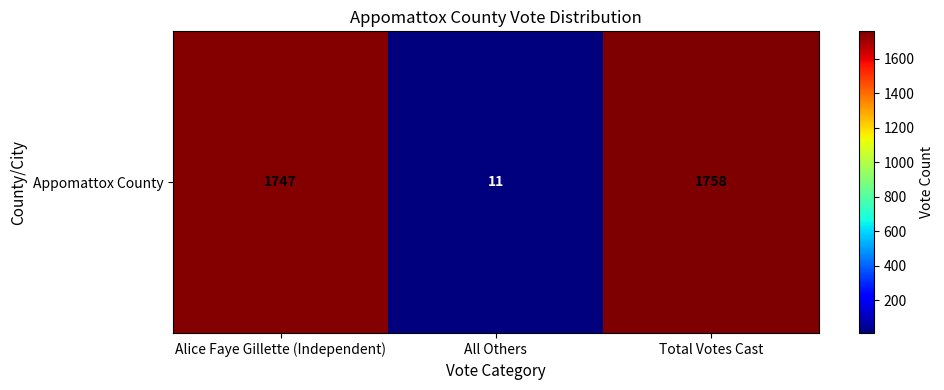

How many values are below 1747?

1